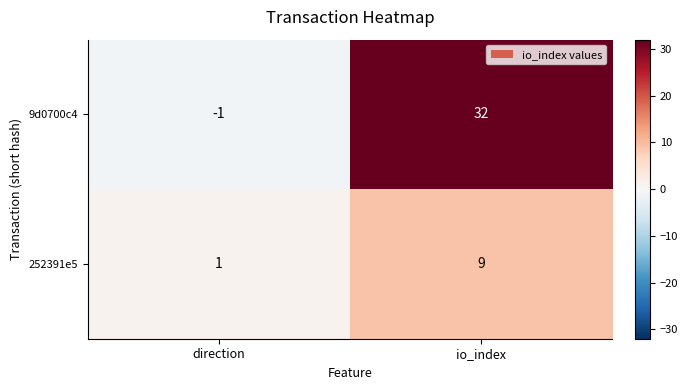

What is the difference between the 252391e5 values at io_index and direction?

8